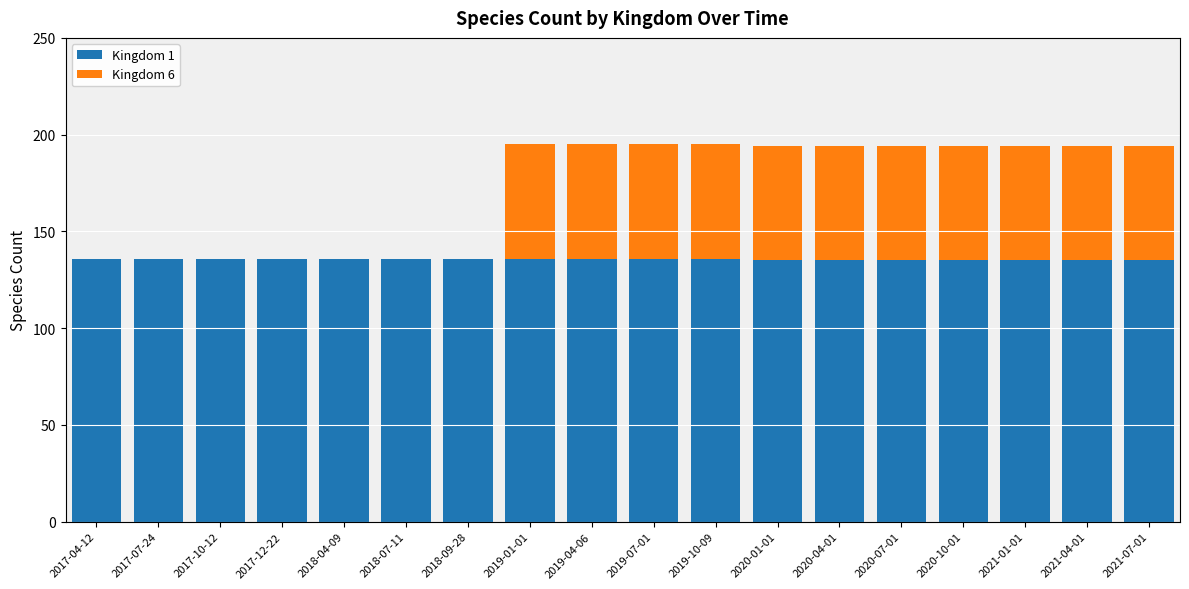

What is the total value across all series at 2018-07-11?

136